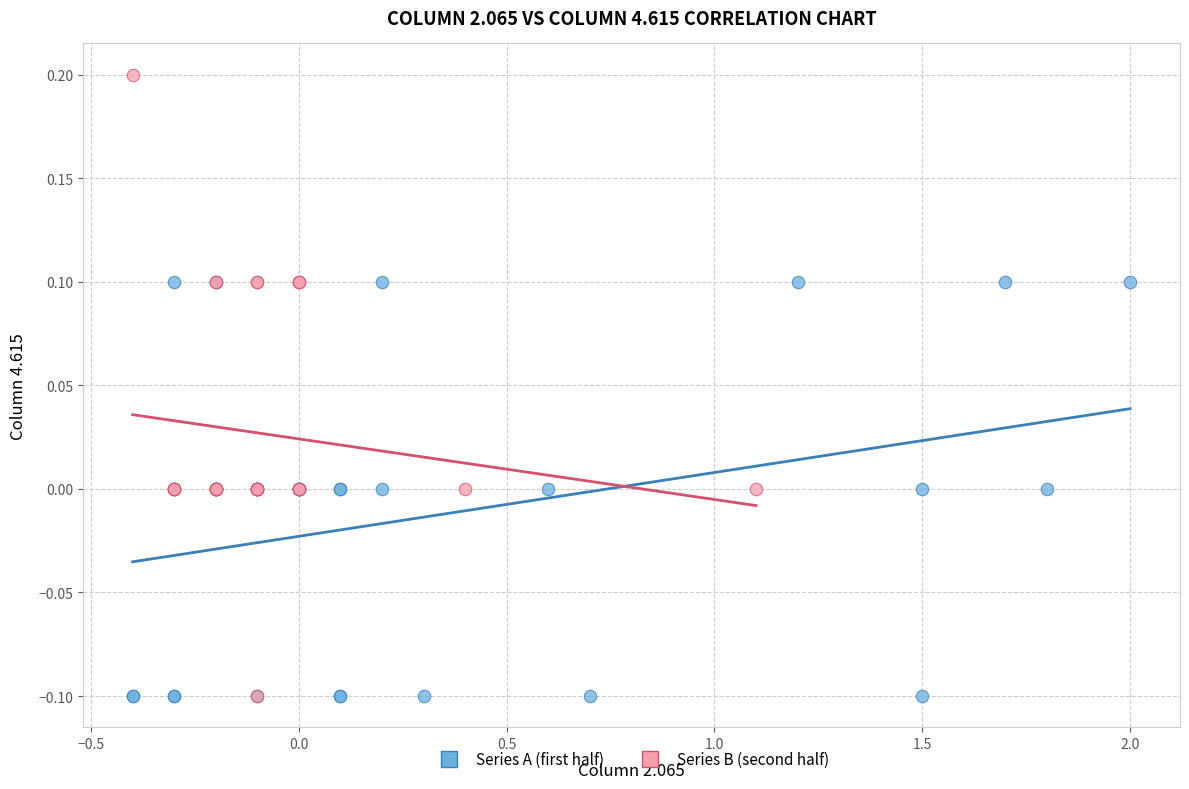

Which series reaches the maximum Y coordinate?

Series B (second half)